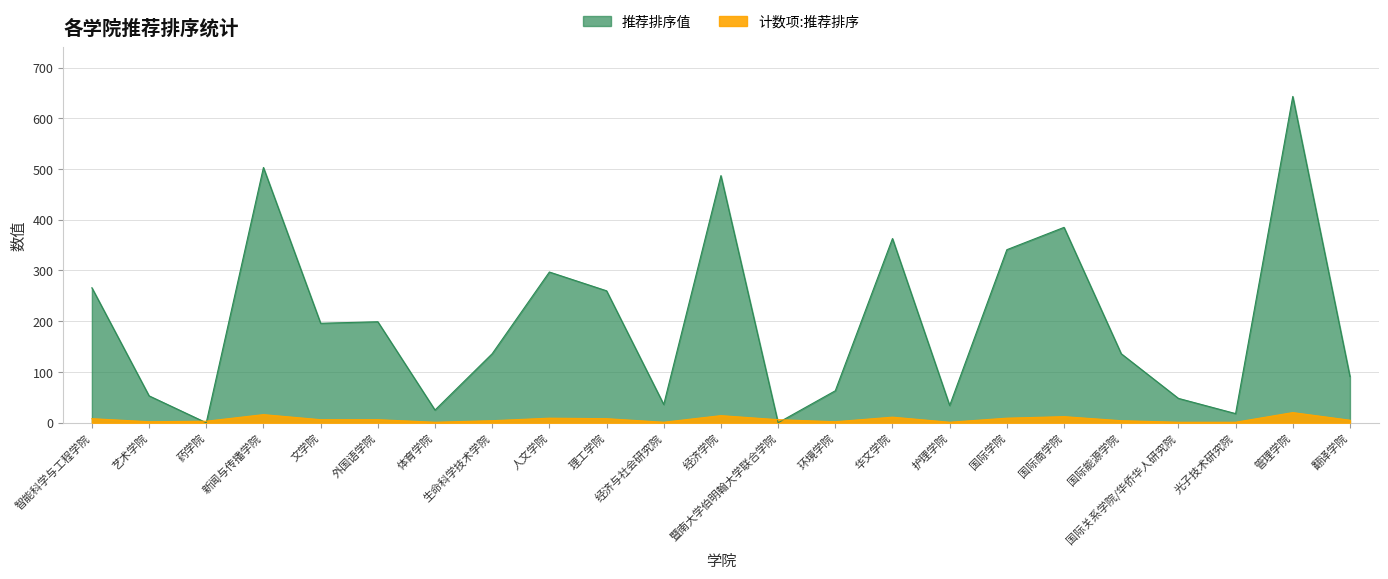

How many intersections are there between 计数项:推荐排序 and 推荐排序值?

4